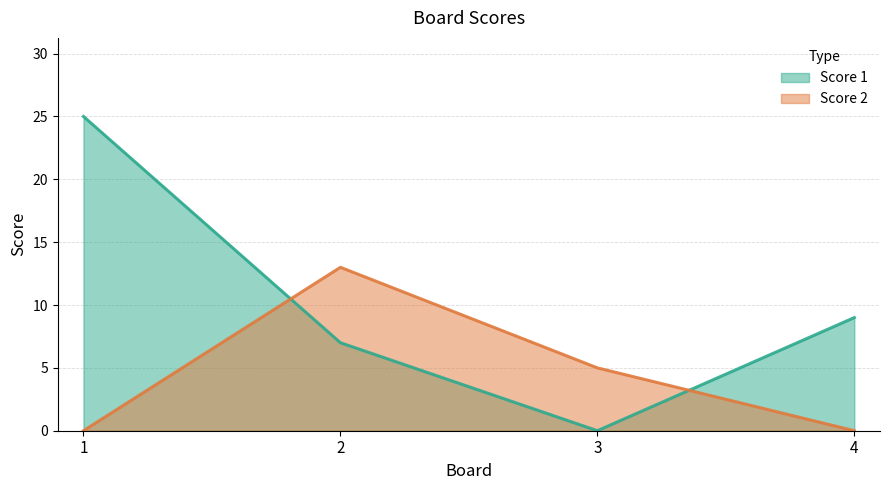

What is the average value of the Score 2 series?

4